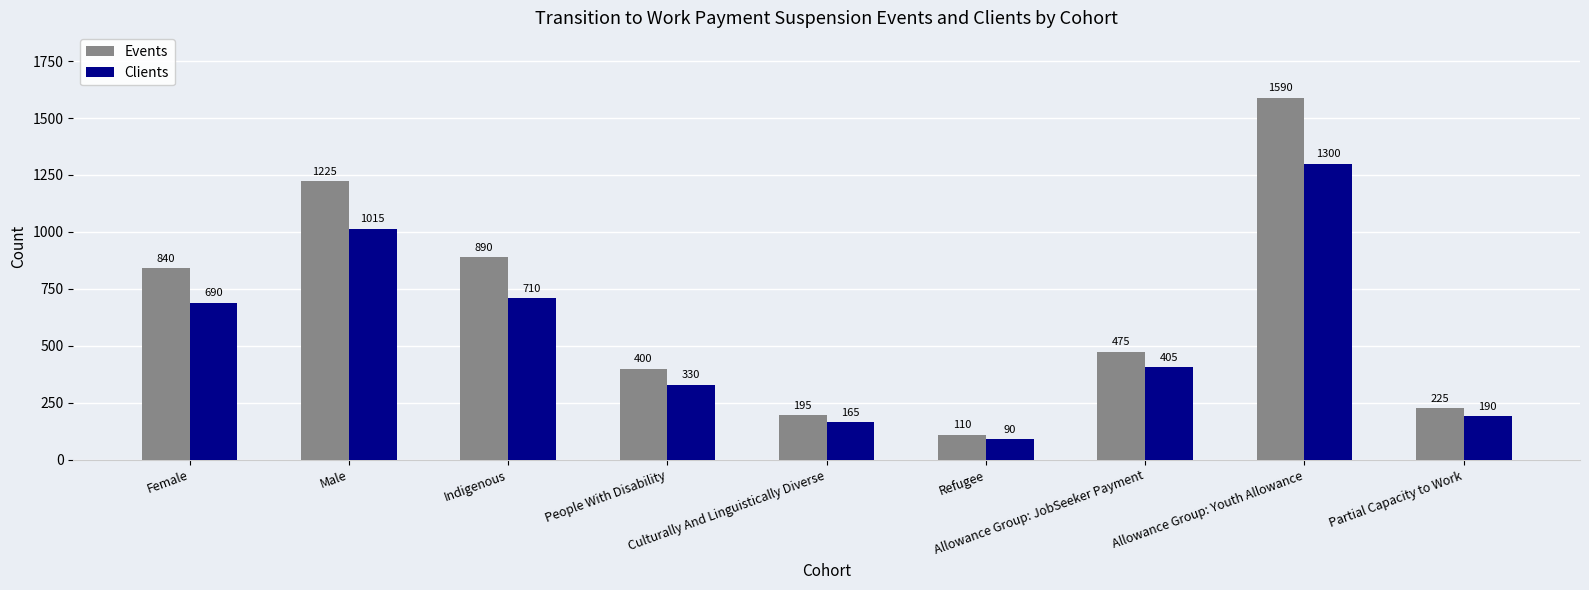

What position from the right is Female?

9